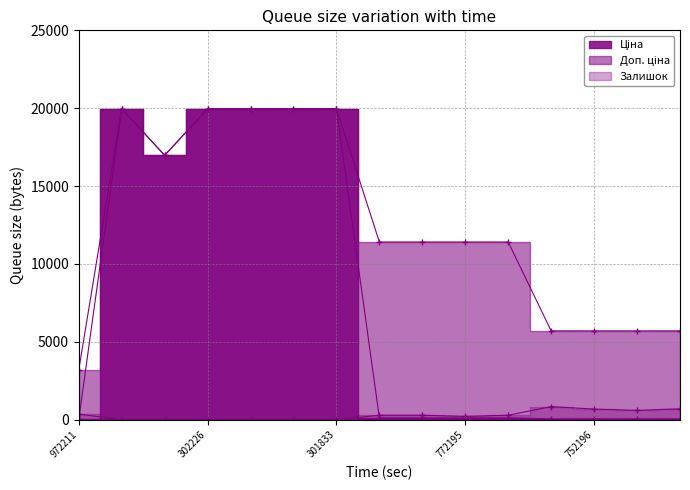

Does the chart have visible grid lines?

Yes